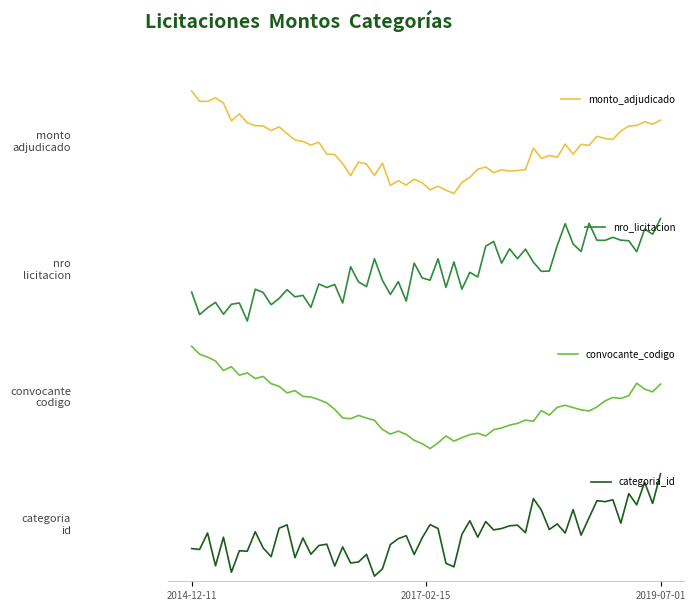

Which has a higher value, 2014-12-11 or 2017-02-15?

2014-12-11